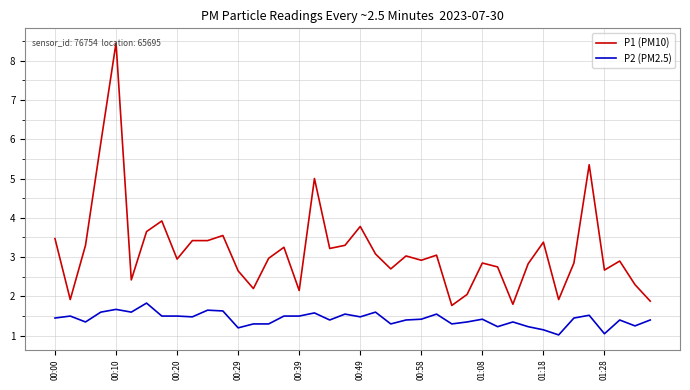

True or false: P2 (PM2.5) and P1 (PM10) cross at least once.

False